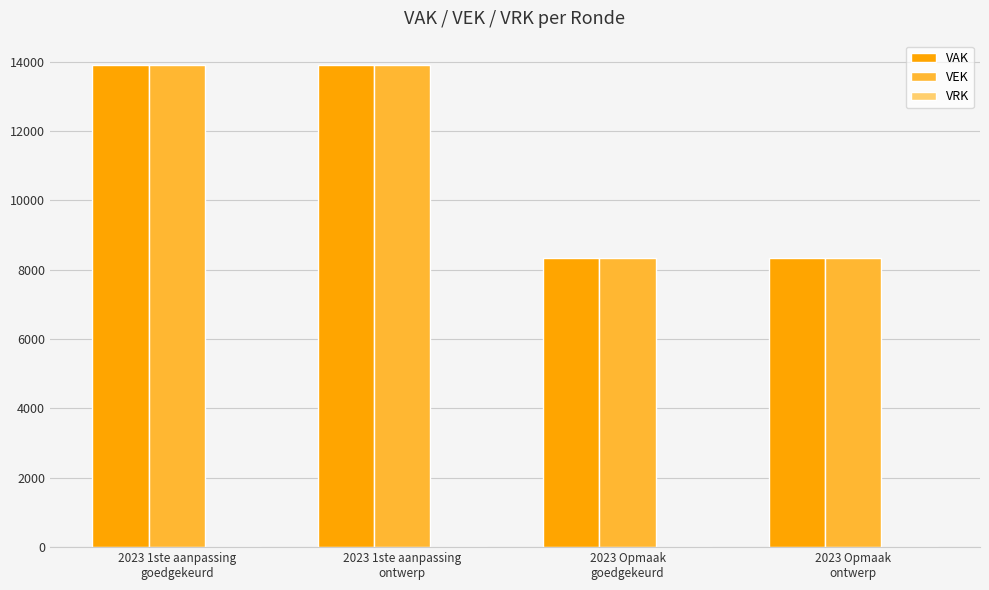

What position from the left is 2023 Opmaak
ontwerp?

4